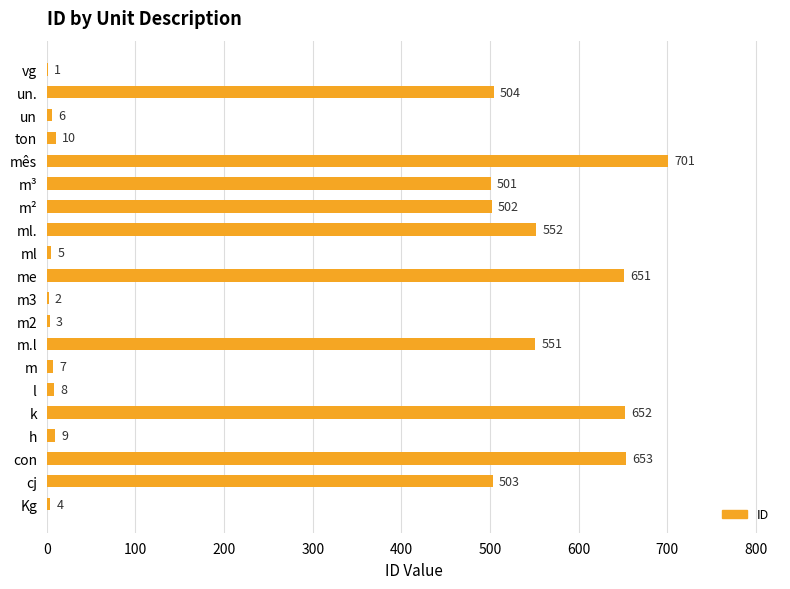

Reading bottom to top, extract all data points from this chart.

Kg=4	cj=503	con=653	h=9	k=652	l=8	m=7	m.l=551	m2=3	m3=2	me=651	ml=5	ml.=552	m²=502	m³=501	mês=701	ton=10	un=6	un.=504	vg=1